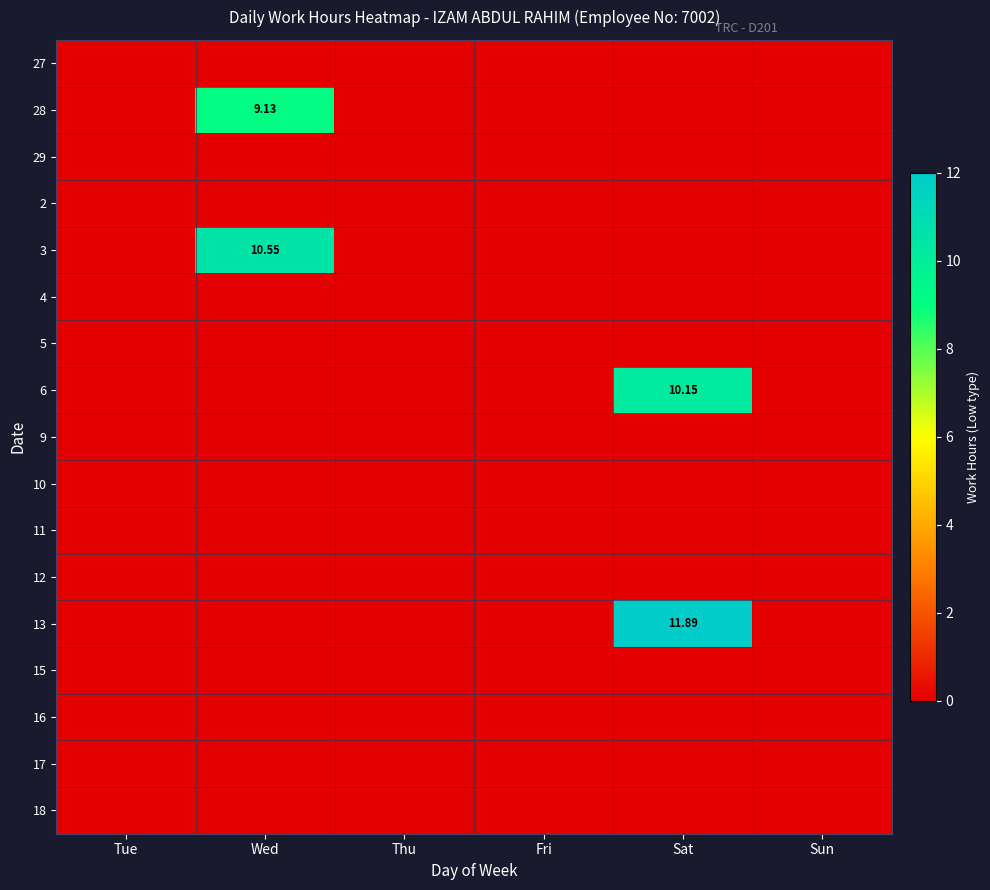

Rank the categories by 4 value from lowest to highest.

Tue, Wed, Thu, Fri, Sat, Sun